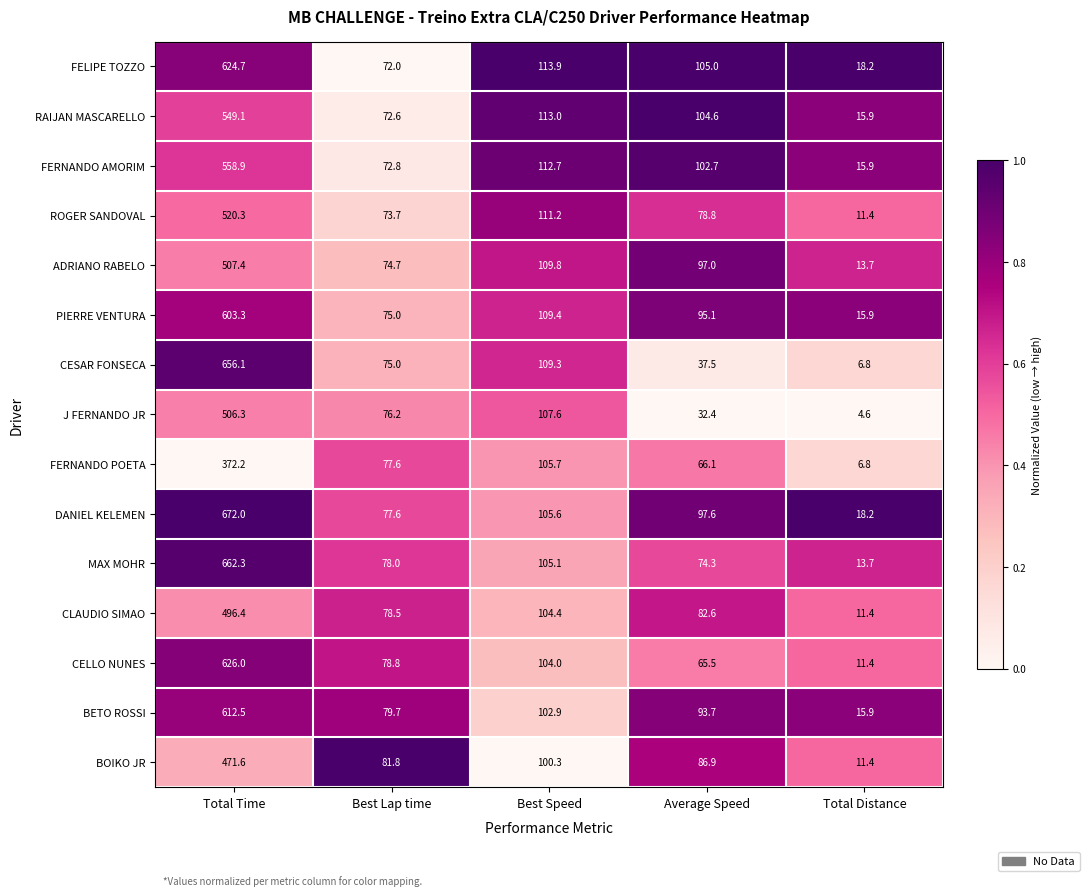

At which label is PIERRE VENTURA closest to 309?

Best Speed